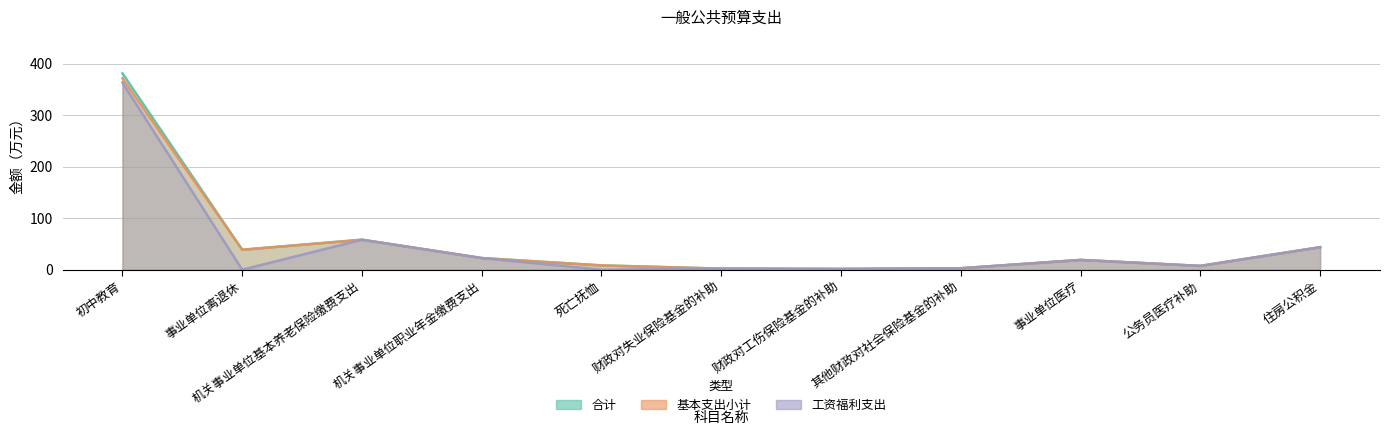

The 基本支出小计 series shows 1.8 at 财政对工伤保险基金的补助. True or false?

False